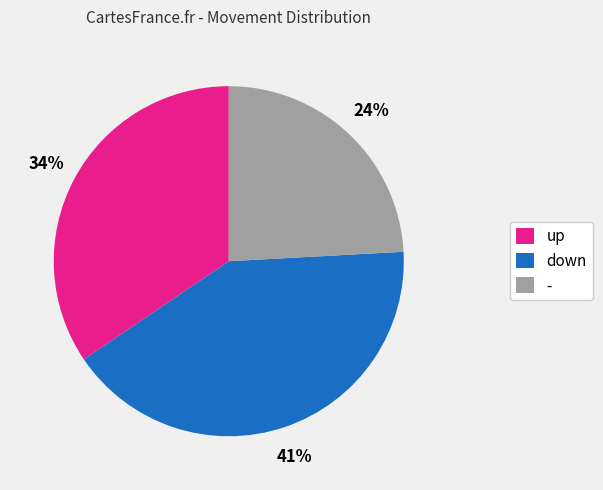

What is the ratio of the value at - to the value at up?

0.7